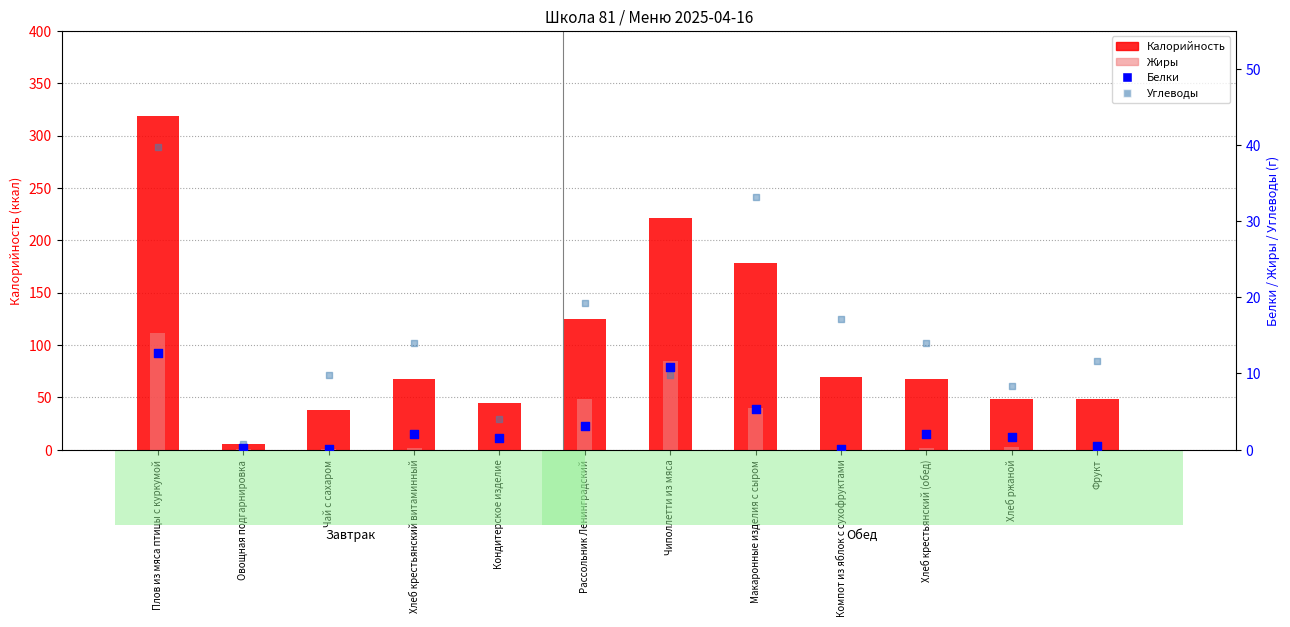

At which category is the sum across all series the highest?

Плов из мяса птицы с куркумой